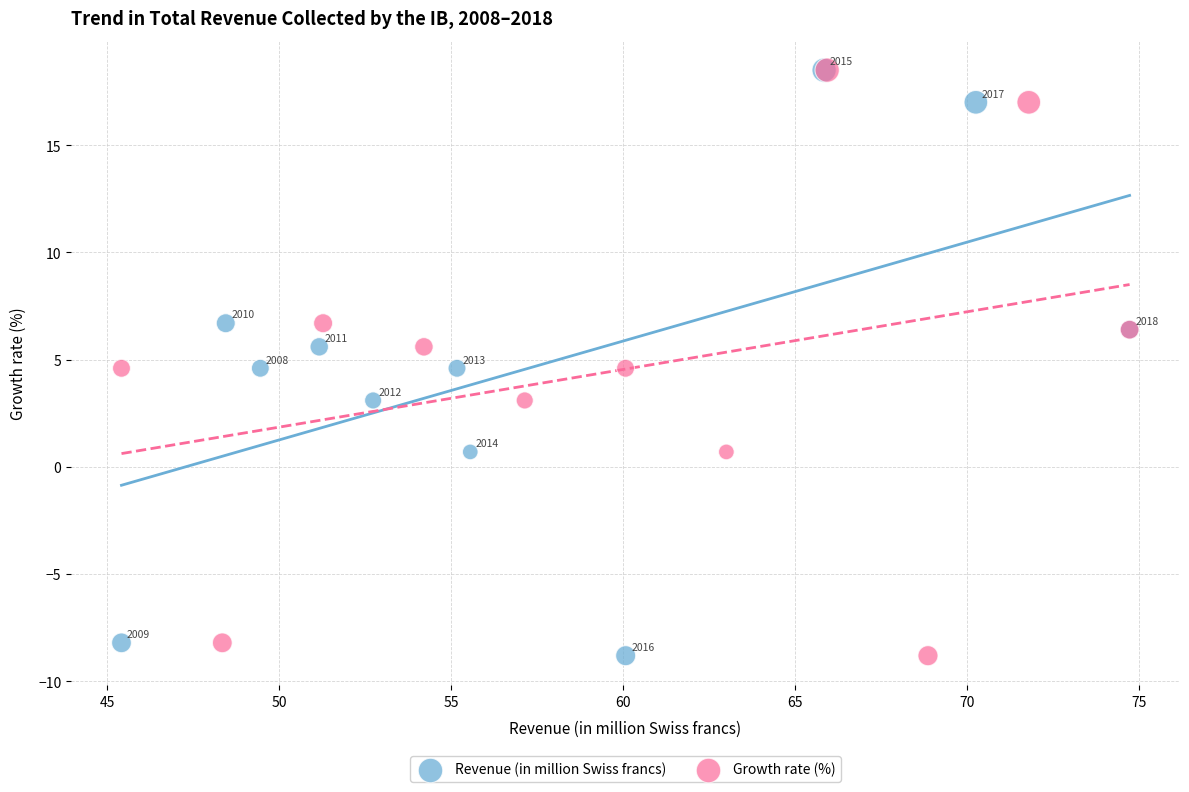

What are all the series names shown in the legend?

Revenue (in million Swiss francs), Growth rate (%)